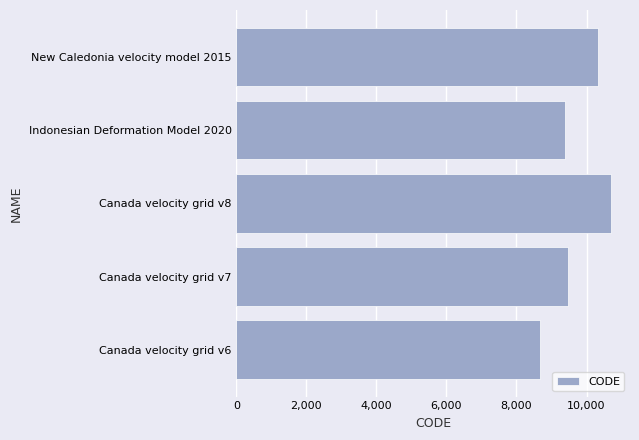

Reading top to bottom, what are all the values shown in this chart?

New Caledonia velocity model 2015=10323	Indonesian Deformation Model 2020=9375	Canada velocity grid v8=10707	Canada velocity grid v7=9483	Canada velocity grid v6=8676